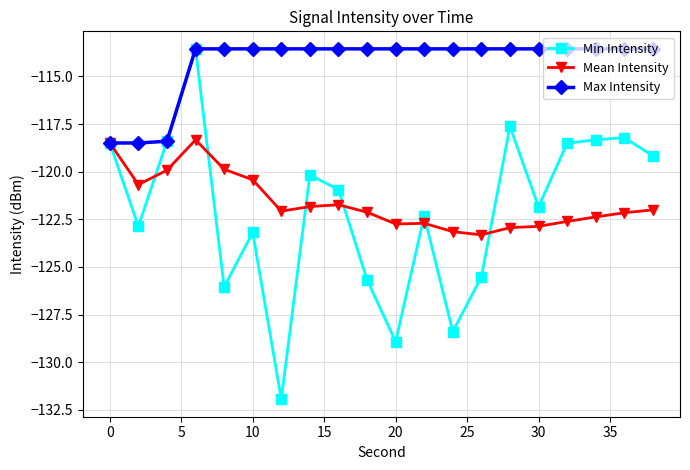

Which series has the largest total across all categories?

Max Intensity